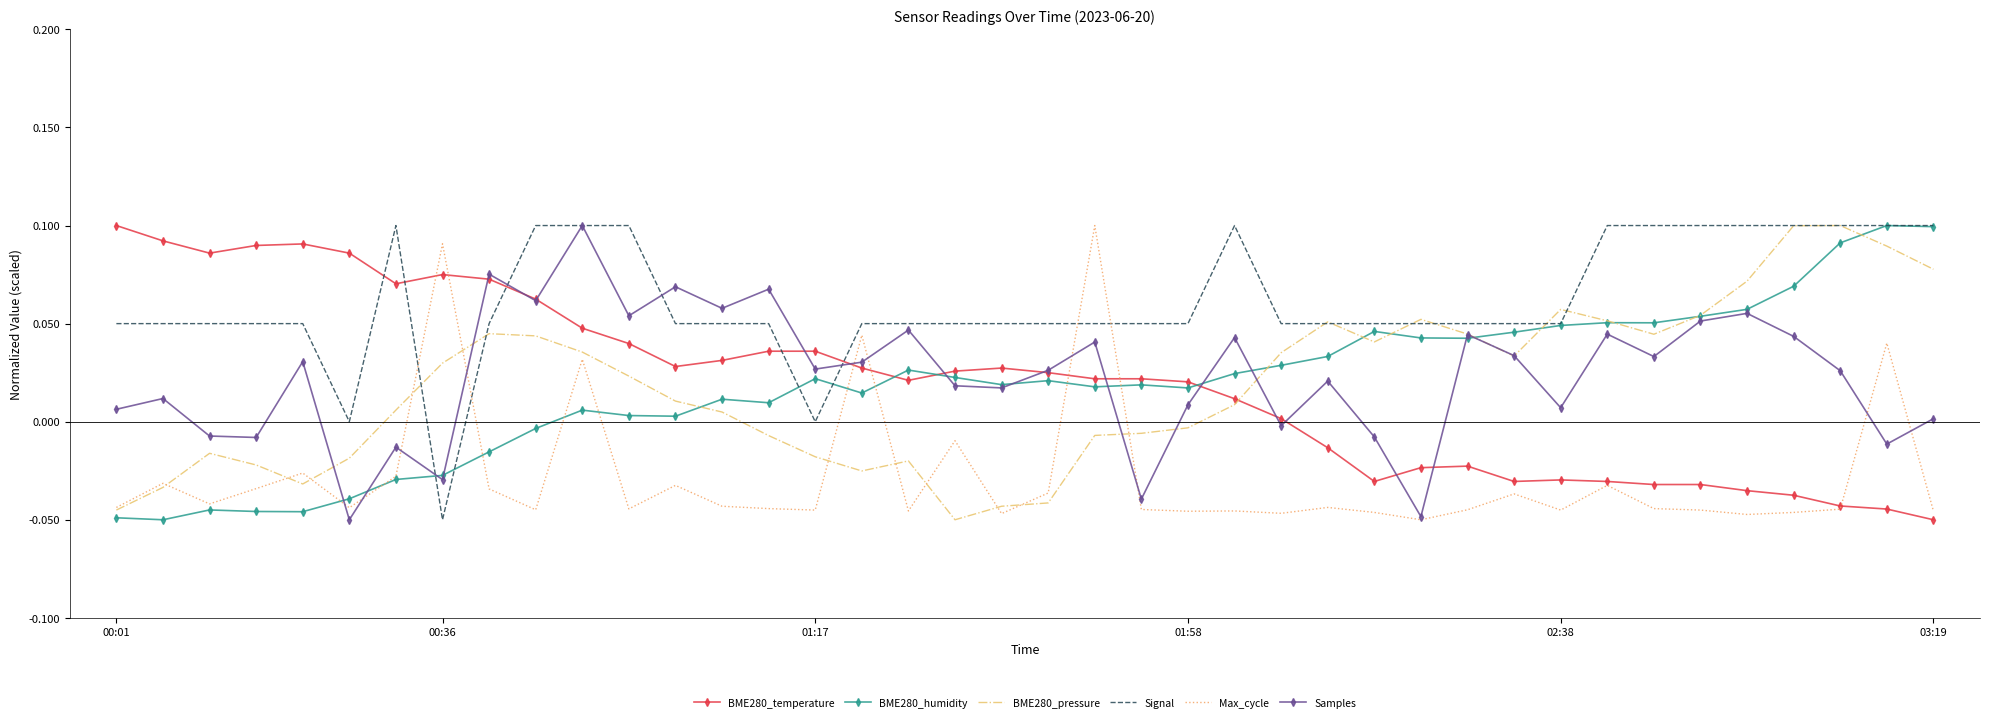

Count the number of categories in the chart.

40